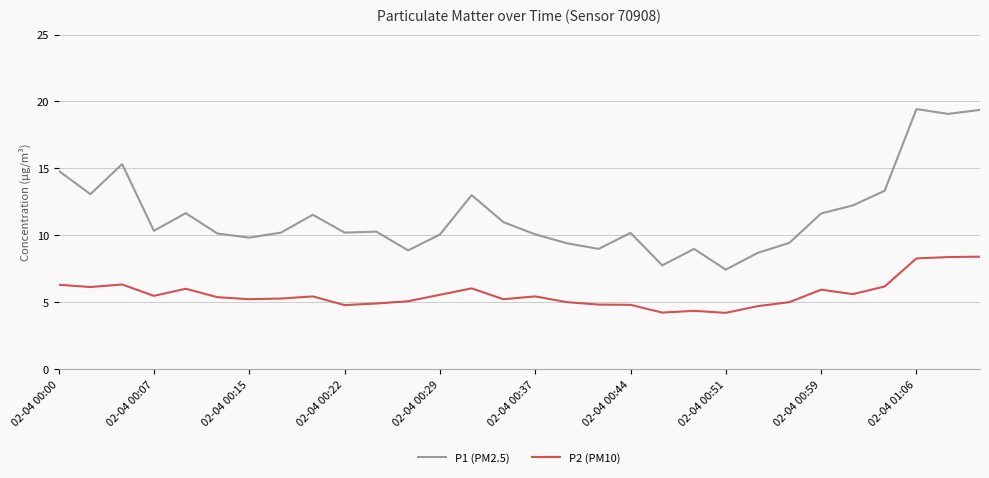

Which series has the largest total across all categories?

P1 (PM2.5)